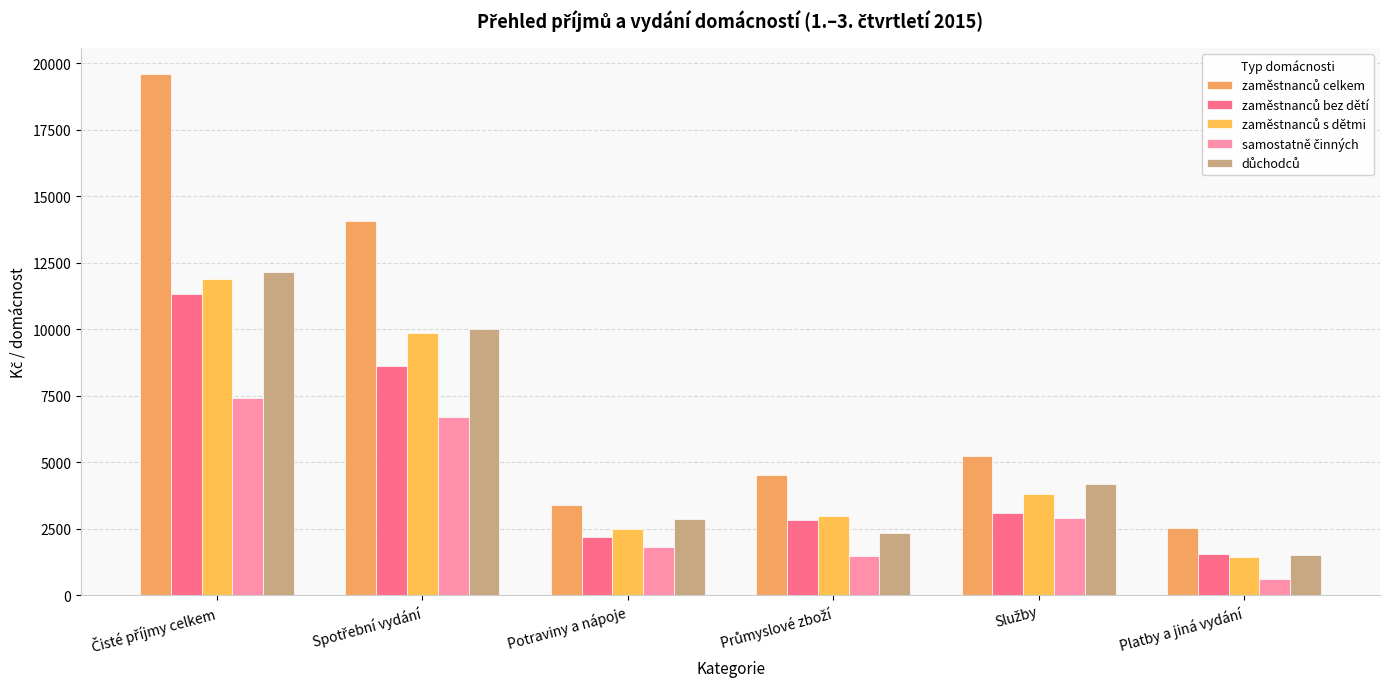

True or false: samostatně činných has a value of 2573 at Průmyslové zboží.

False